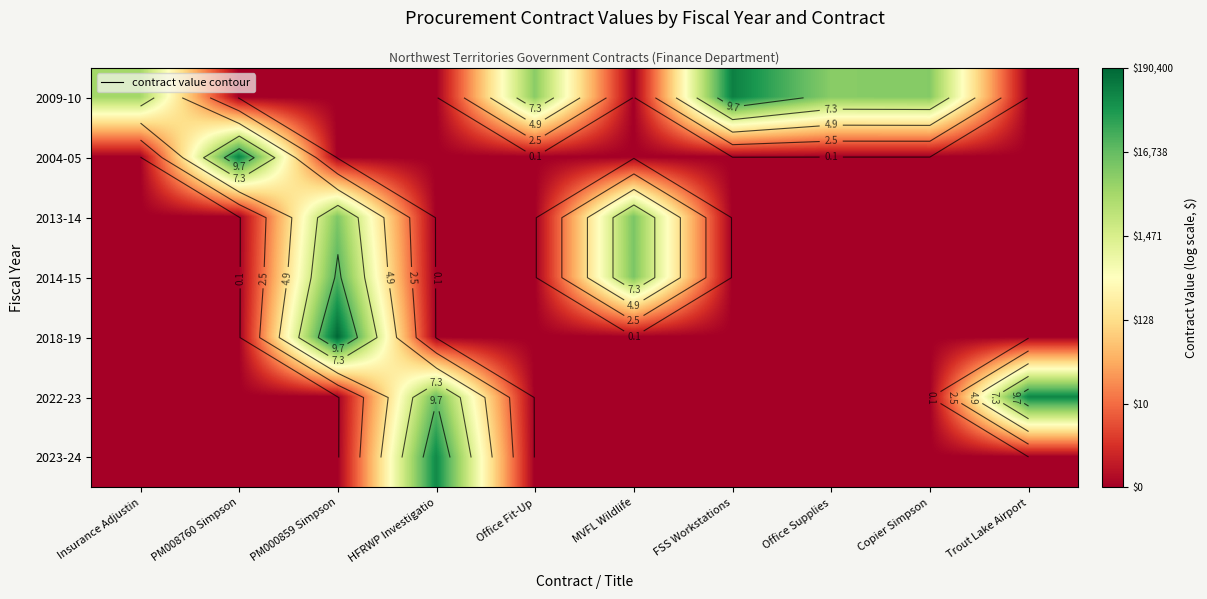

Is it true that 2022-23 equals -5.1 at Office Fit-Up?

False